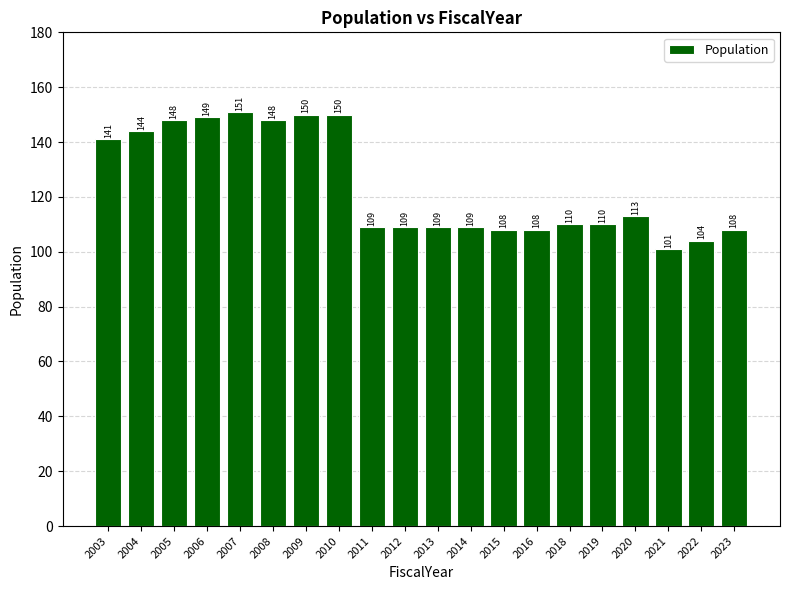

Reading left to right, what are all the values shown in this chart?

2003=141	2004=144	2005=148	2006=149	2007=151	2008=148	2009=150	2010=150	2011=109	2012=109	2013=109	2014=109	2015=108	2016=108	2018=110	2019=110	2020=113	2021=101	2022=104	2023=108